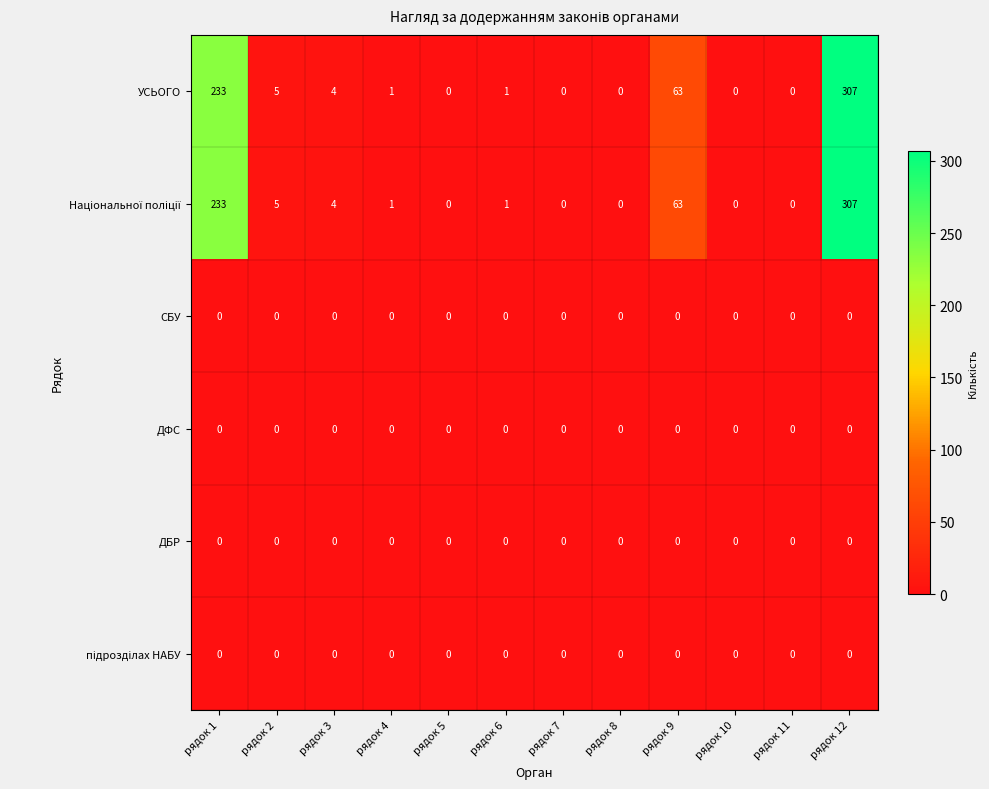

At which category is the sum across all series the highest?

рядок 12